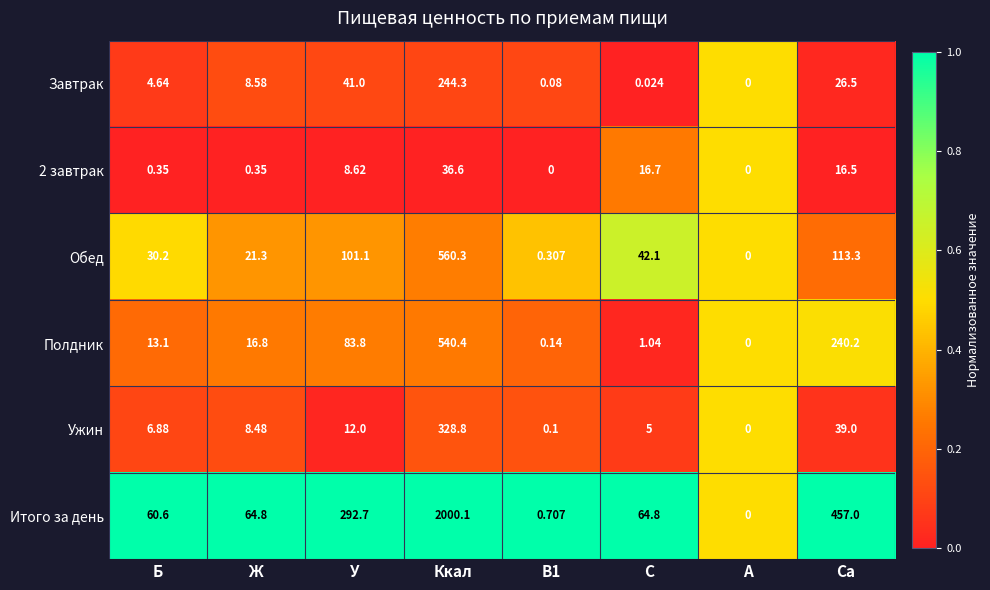

Count the number of data series in this chart.

6